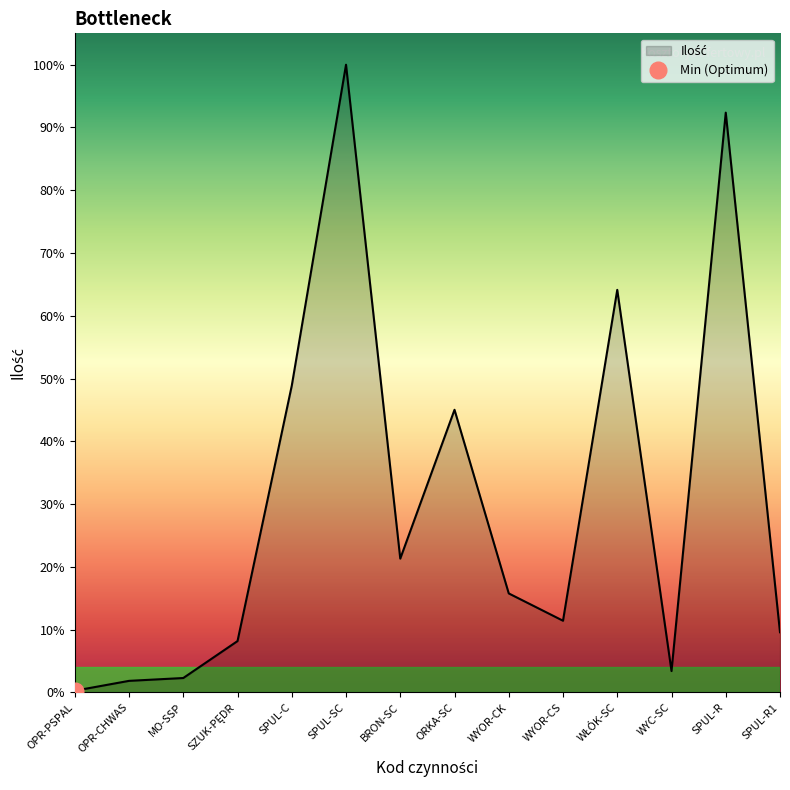

What is the ratio of the value at WŁÓK-SC to the value at WYC-SC?

18.8